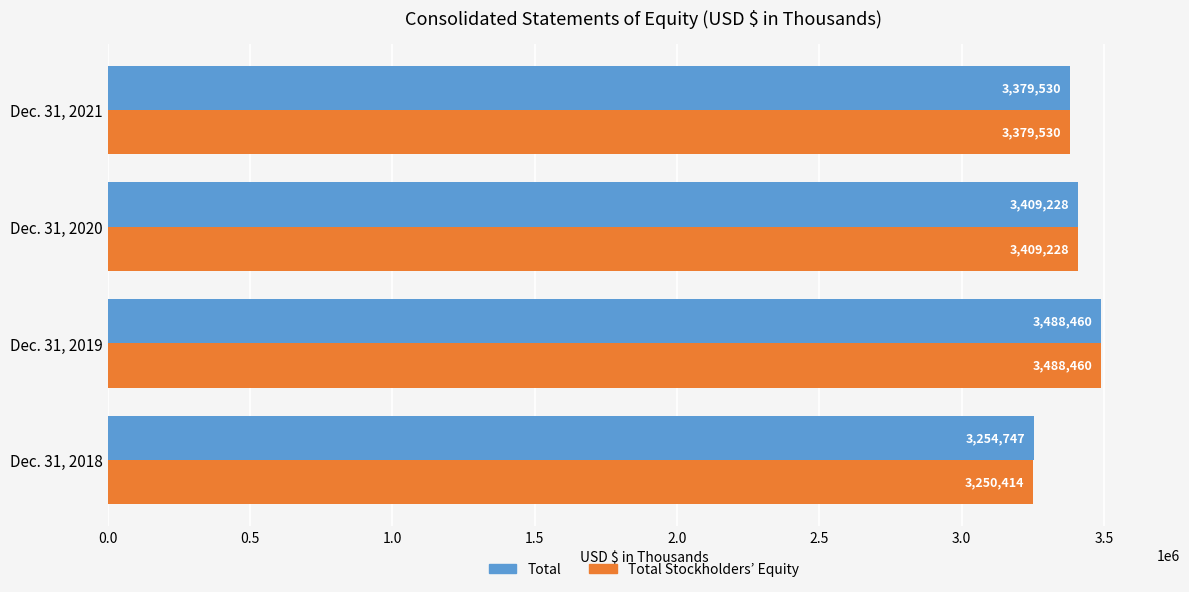

Which series has the largest total across all categories?

Total